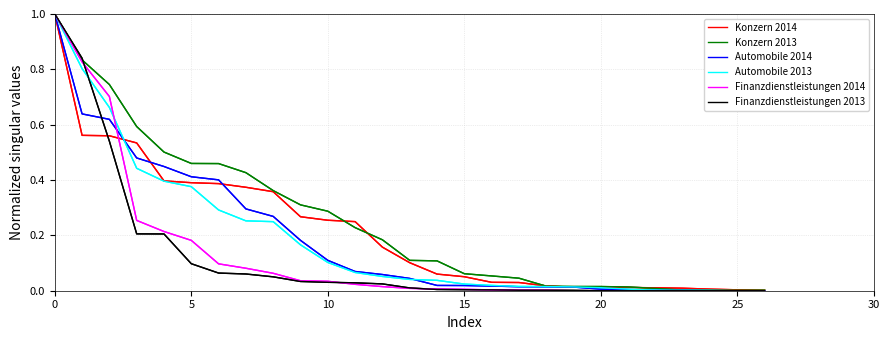

How many lines are shown in the chart?

6